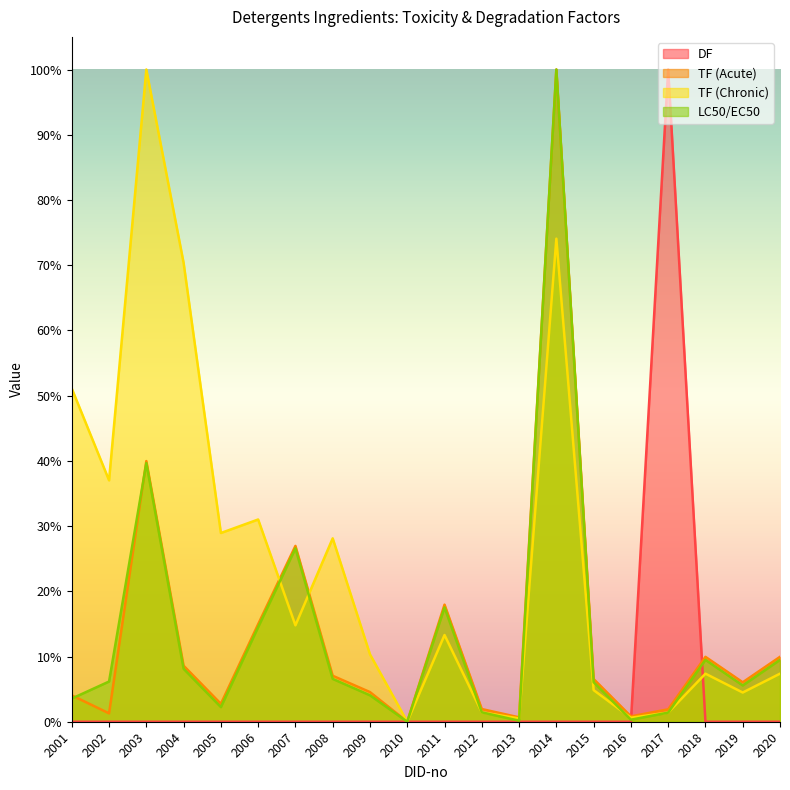

Does the chart display data point markers on the line(s)?

No